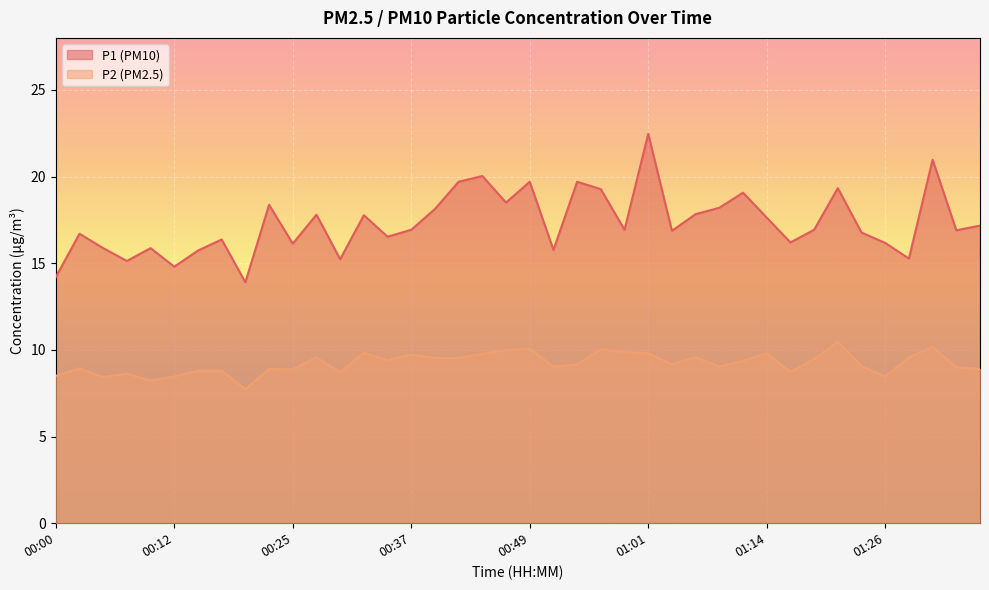

At which category does the chart reach its peak across all series?

01:01